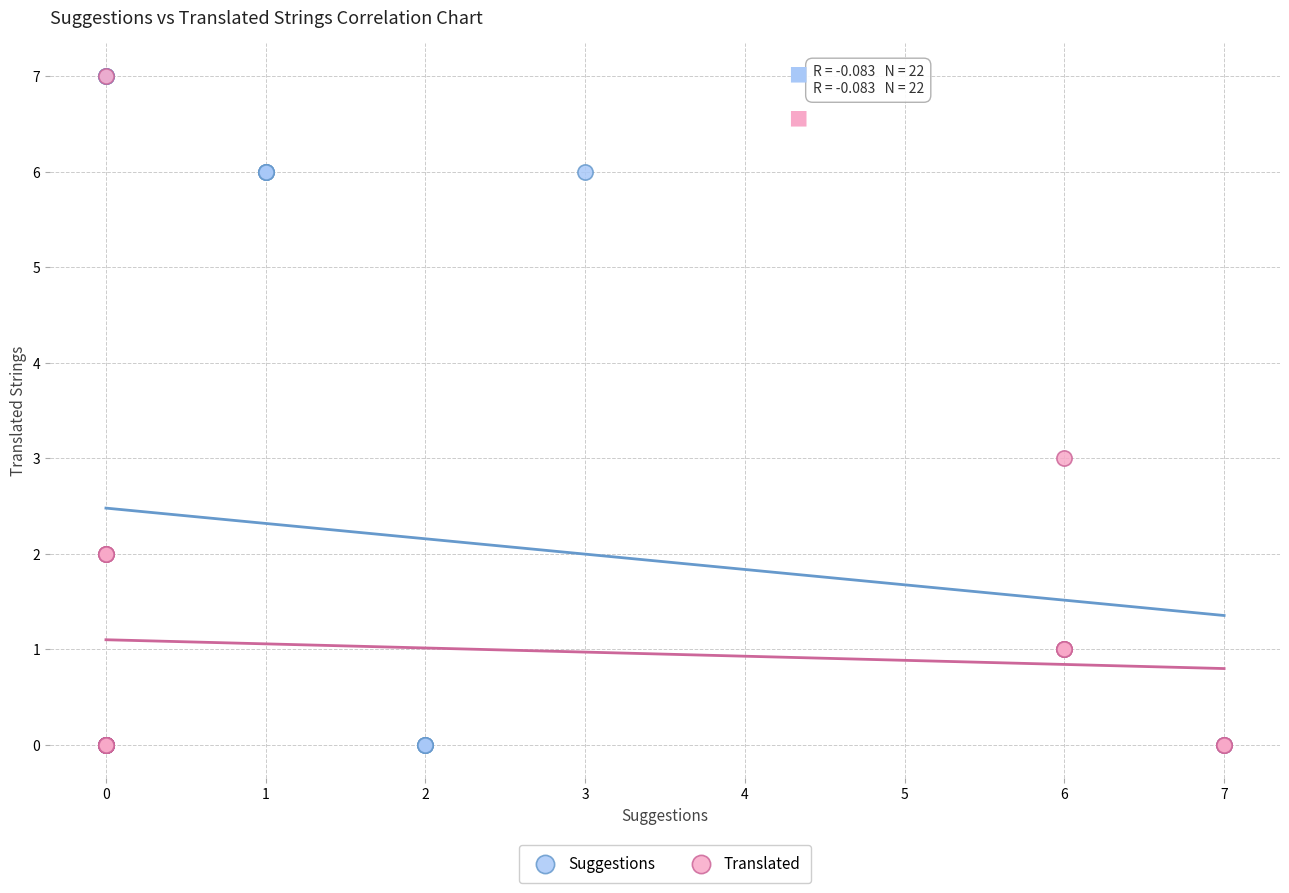

What are all the series names shown in the legend?

Suggestions, Translated